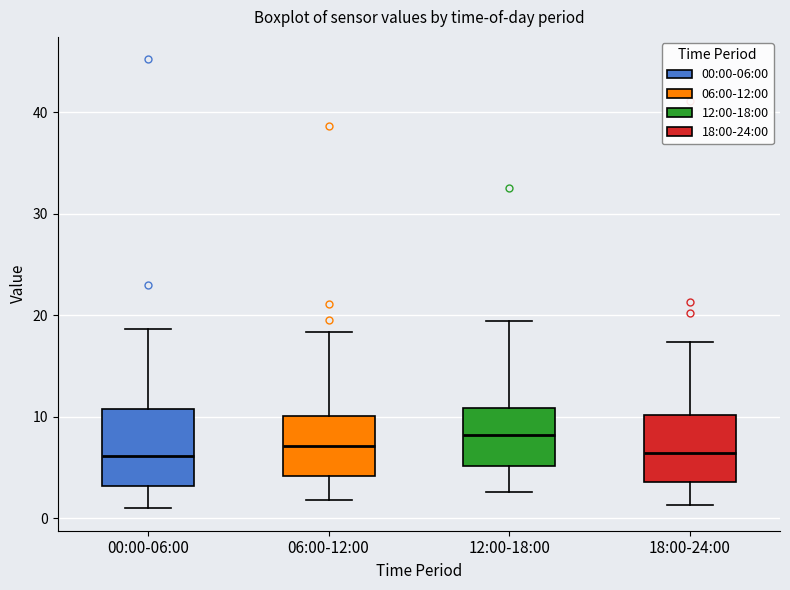

Where is the upper edge of the box for 18:00-24:00 on the y-axis? The values are not printed on the chart, so give them approximately, as read against the axis.

10